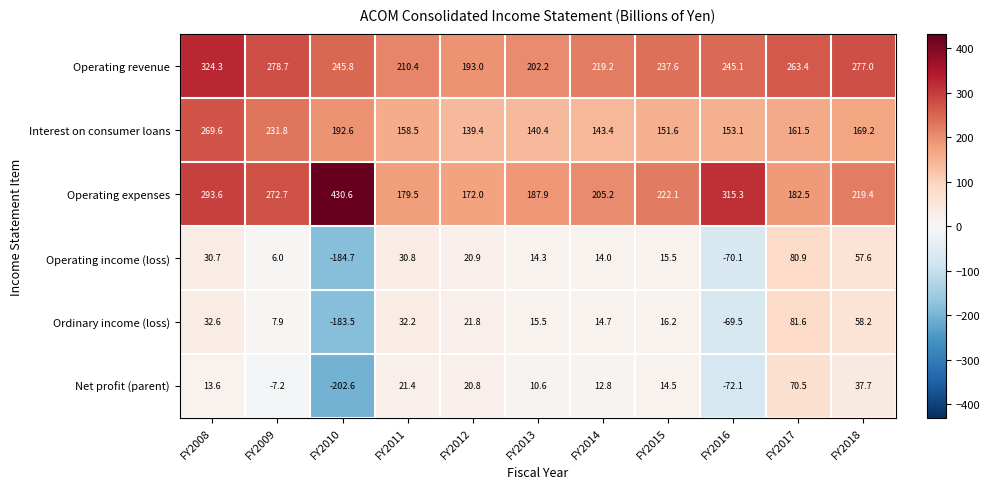

The Operating expenses series shows 129.9 at FY2018. True or false?

False